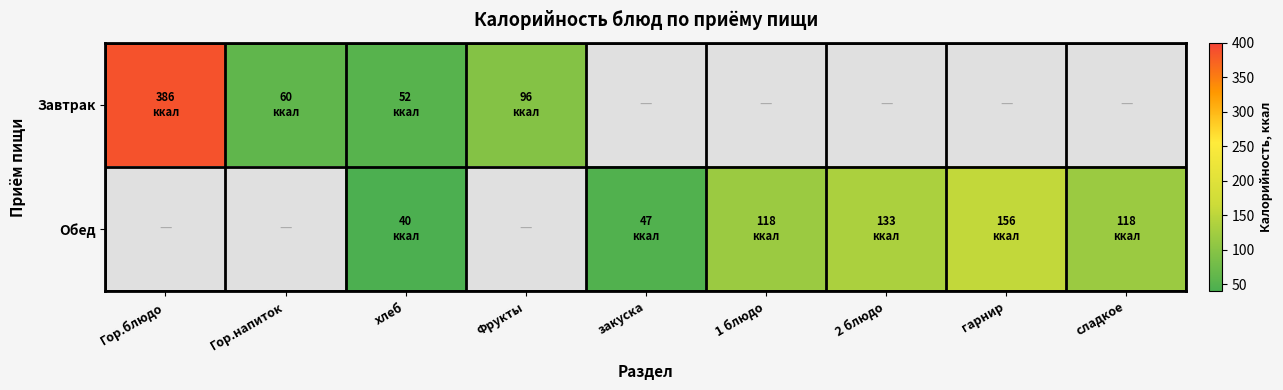

Rank the series by their average value, from highest to lowest.

Завтрак, Обед